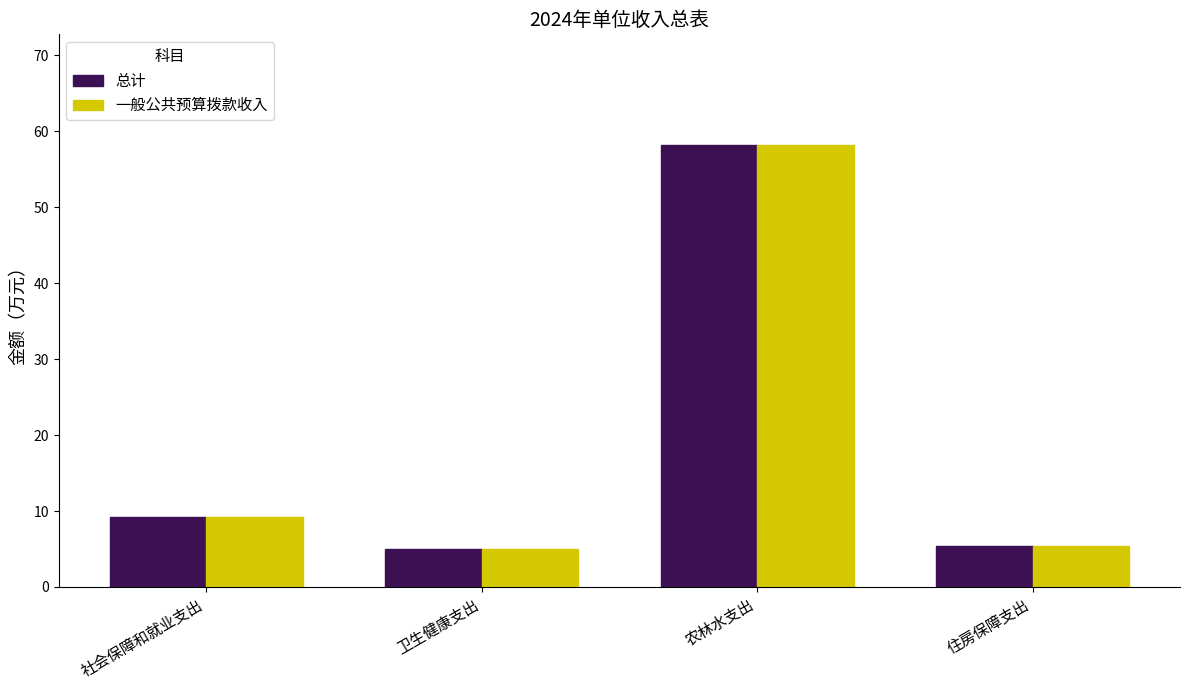

What is the difference between the maximum and second lowest values in the 一般公共预算拨款收入 series?

52.8